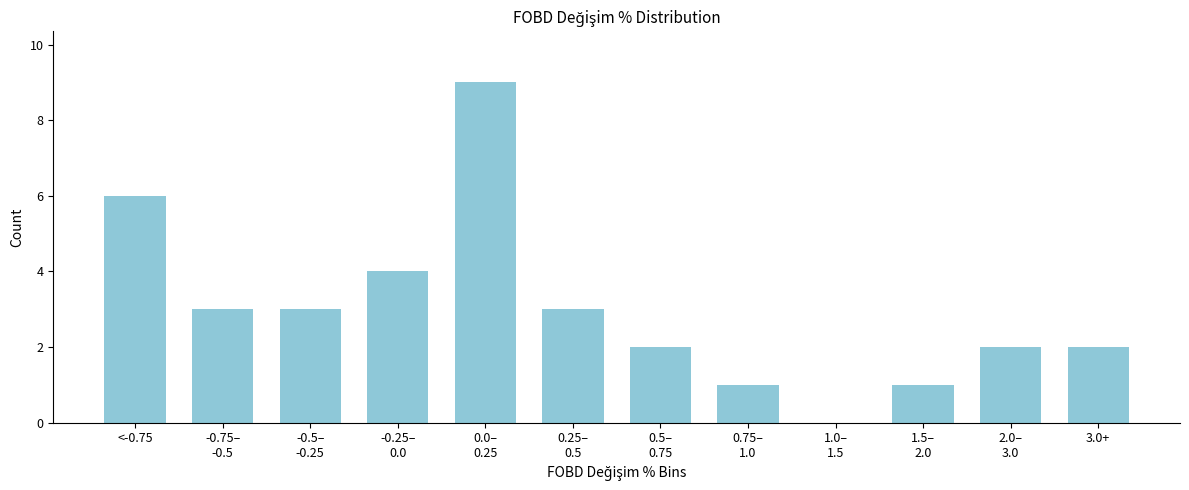

Is it true that the value at <-0.75 is 4?

False